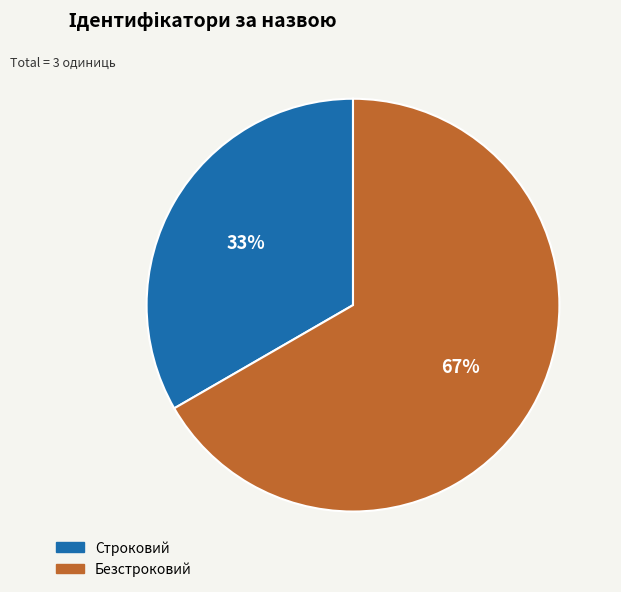

How many slices are in this pie chart?

2